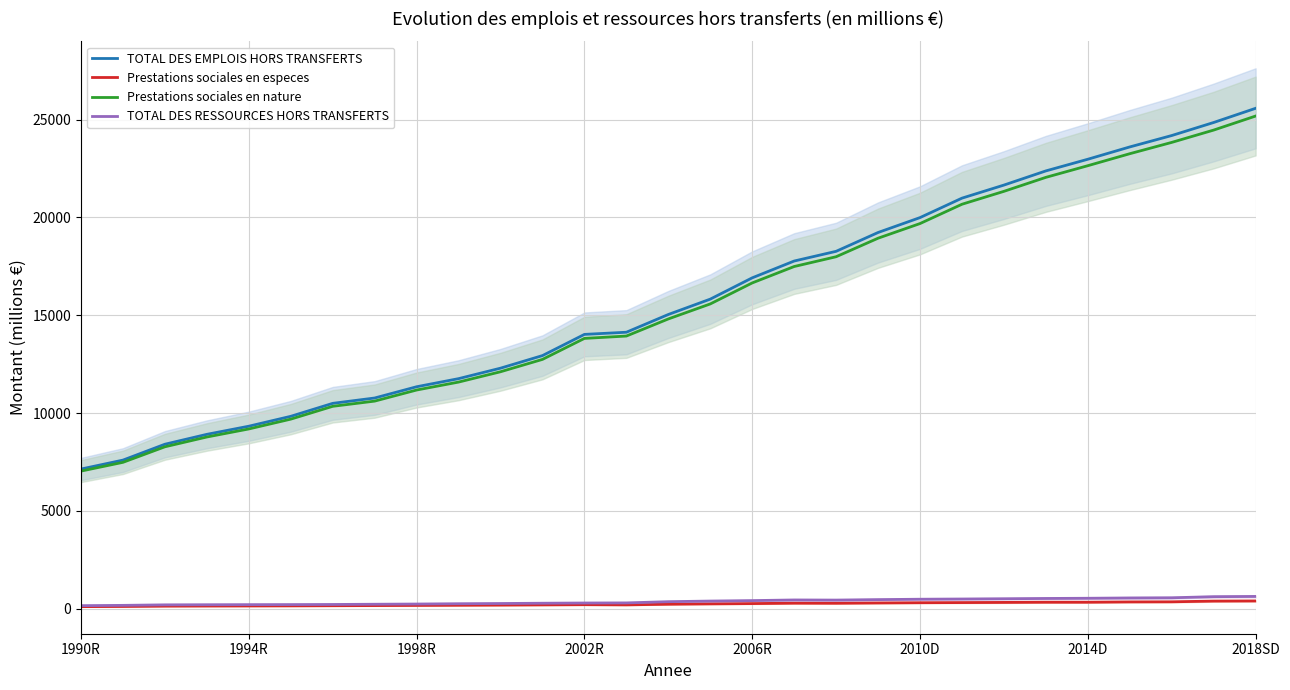

True or false: Prestations sociales en especes has a value of 167.0 at 1998R.

True